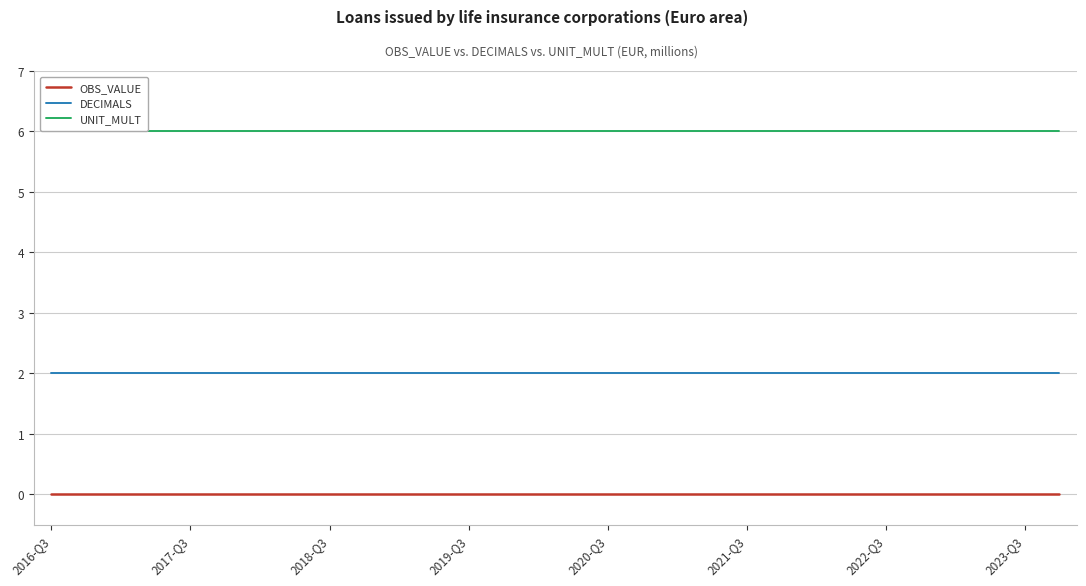

Which series has the largest total across all categories?

UNIT_MULT